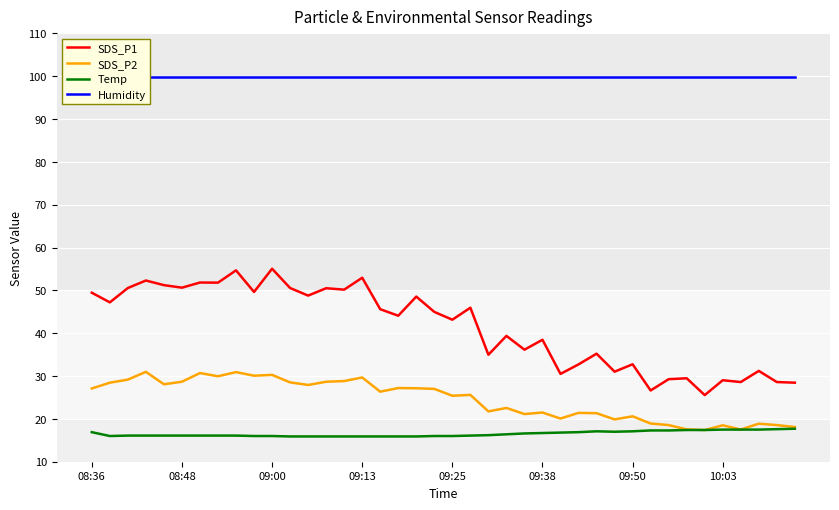

True or false: SDS_P1 and Temp cross at least once.

False